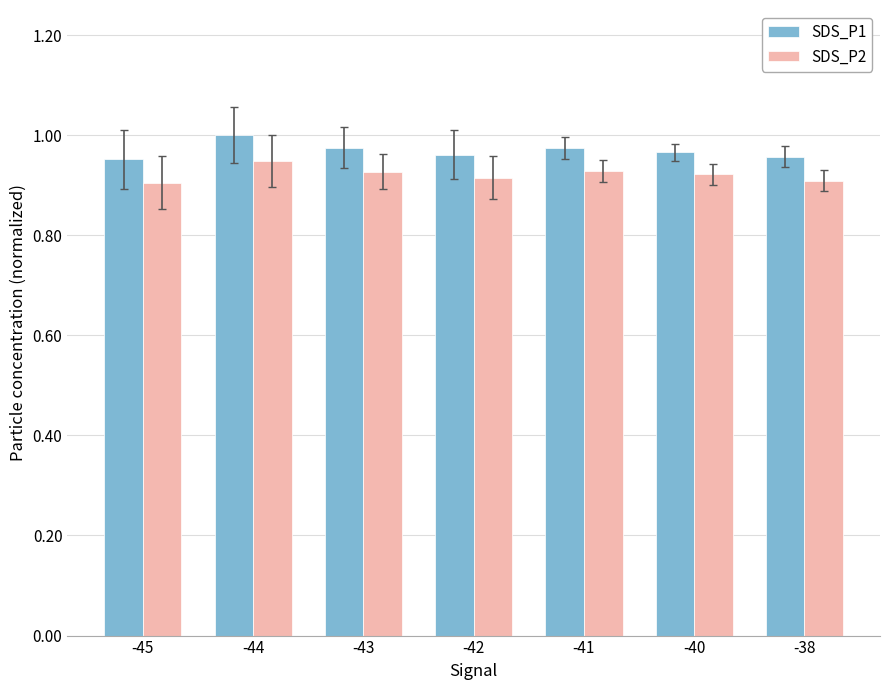

The SDS_P1 series shows 1.0 at -38. True or false?

True